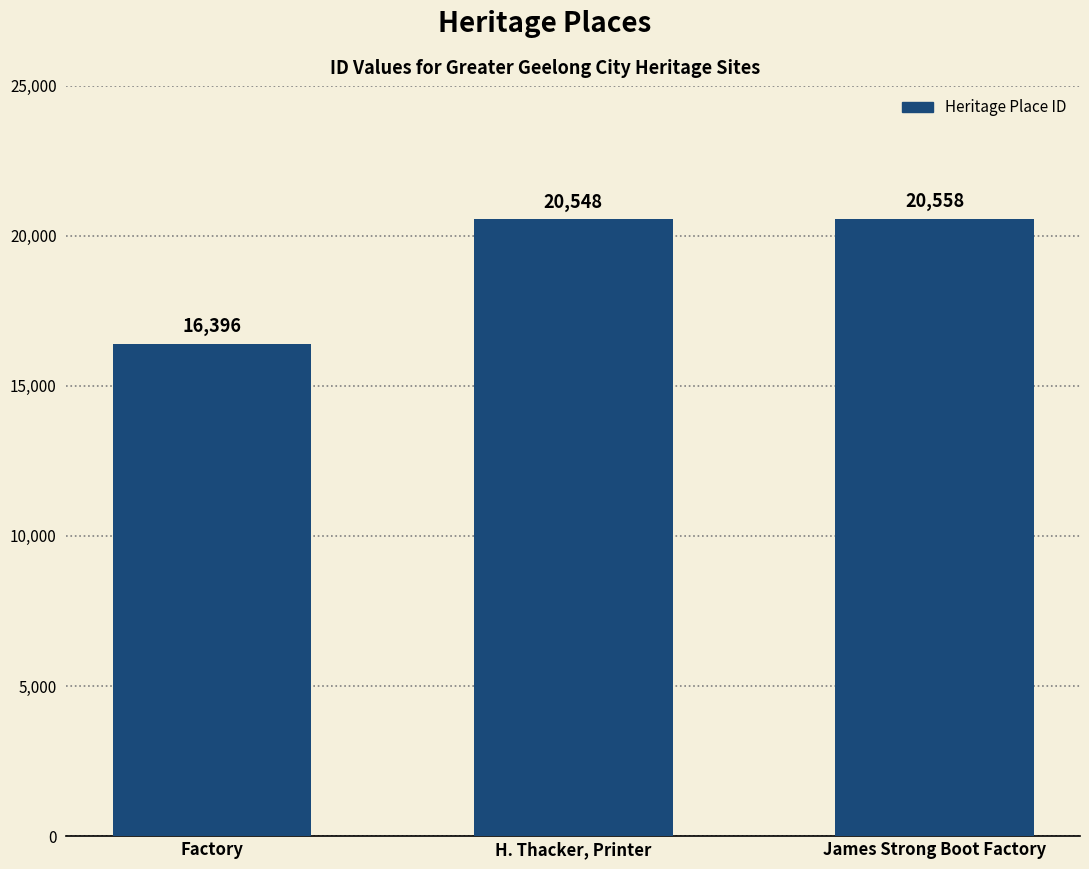

List the labels in order of value, smallest first.

Factory, H. Thacker, Printer, James Strong Boot Factory